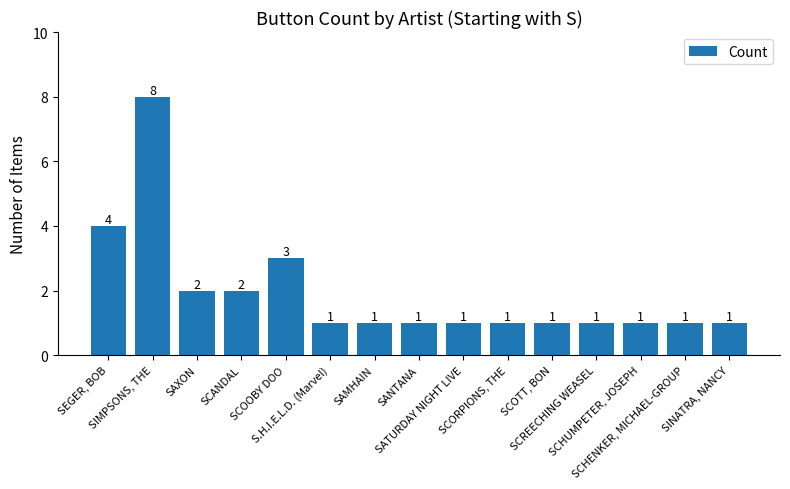

What is the ratio of the value at SCHUMPETER, JOSEPH to the value at S.H.I.E.L.D. (Marvel)?

1.0